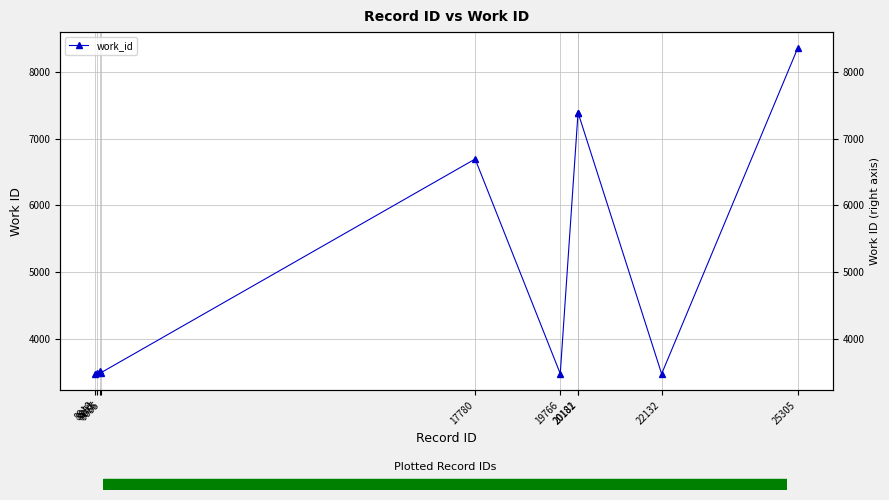

At which category does the data reach its first local valley?

9055